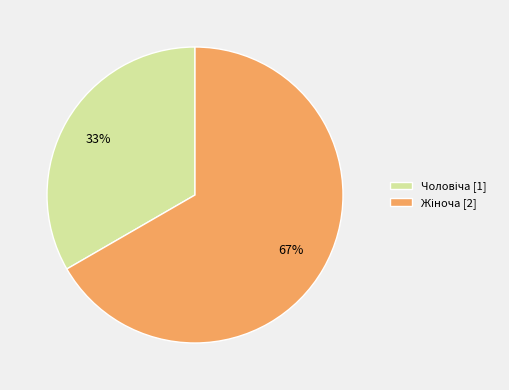

To the nearest percent, what is the average slice percentage?

50%